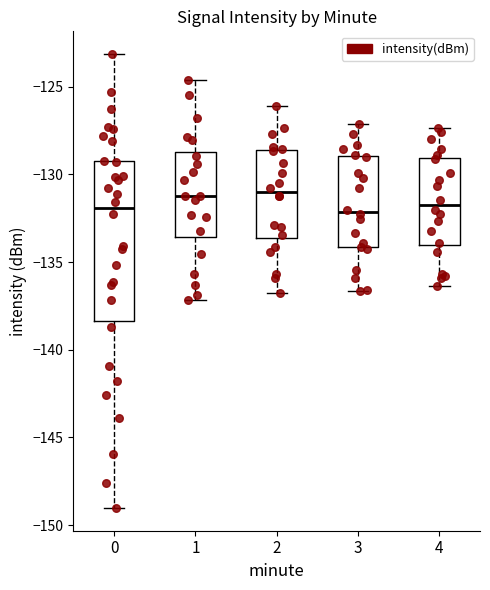

Reading left to right, read every box against the y-axis: the position of its median line, the range the box covers, and the ends of its whiskers. The values are not printed on the chart, so give them approximately, as read against the axis.

0: median -132.0, box -138.5 to -129.0, whiskers -149.0 to -123.0
1: median -131.0, box -133.5 to -128.5, whiskers -137.0 to -124.5
2: median -131.0, box -133.5 to -128.5, whiskers -137.0 to -126.0
3: median -132.0, box -134.0 to -129.0, whiskers -136.5 to -127.0
4: median -131.5, box -134.0 to -129.0, whiskers -136.5 to -127.5